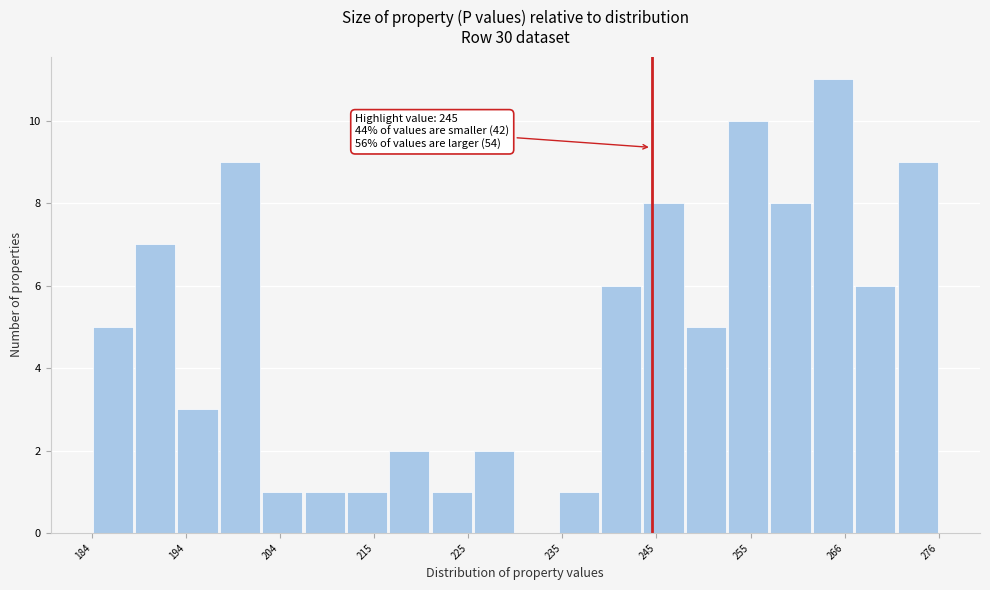

Around what value on the x-axis is the tallest bar? Give the approximate position of its centre, as read against the axis.

264